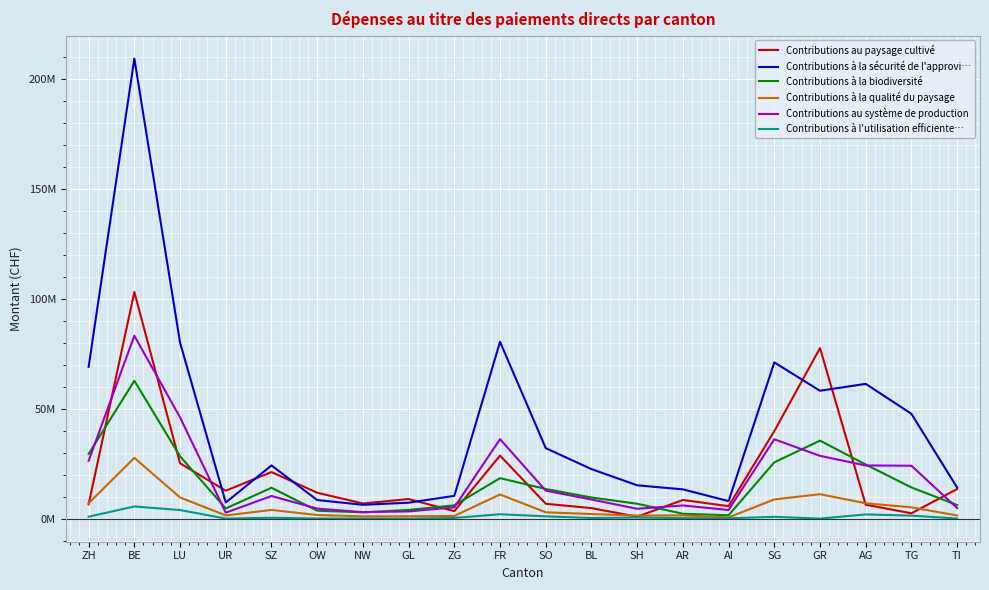

Where do Contributions à la sécurité de l'approvi… and Contributions au paysage cultivé first cross each other?

LU and UR